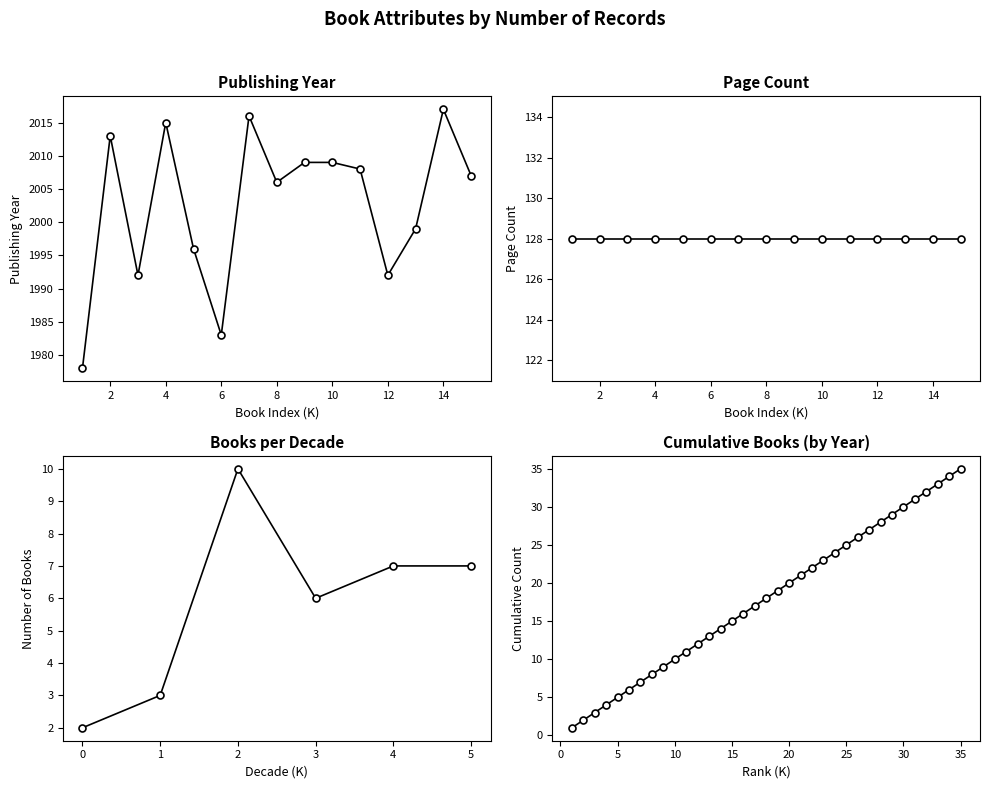

True or false: Page Count and Publishing Year cross at least once.

False